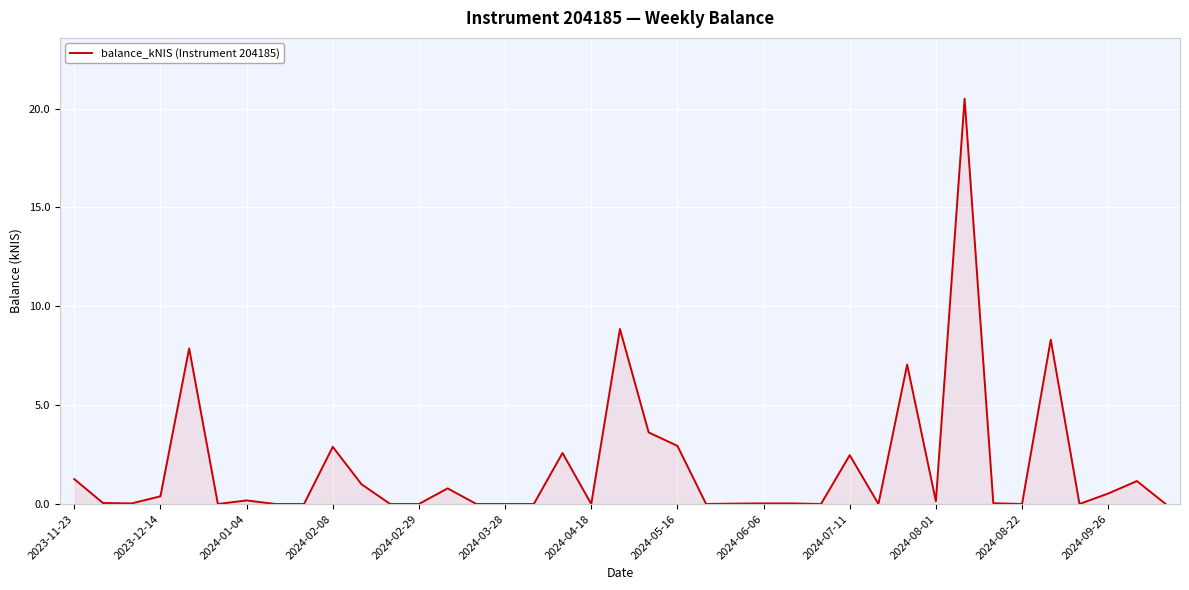

What is the greatest value displayed?

20.5